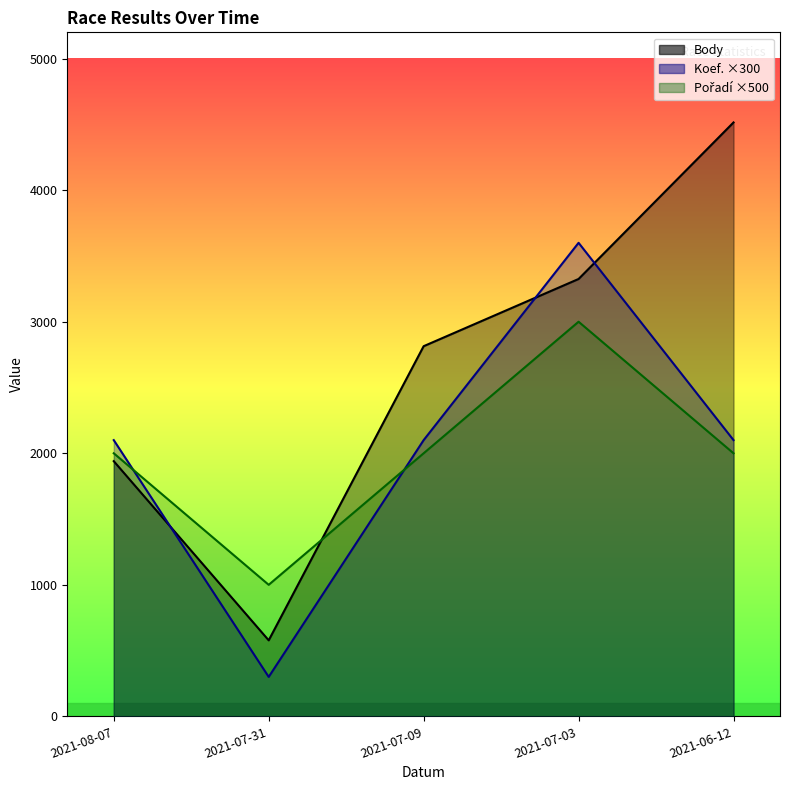

What is the approximate value of Koef. at 2021-08-07?

2100